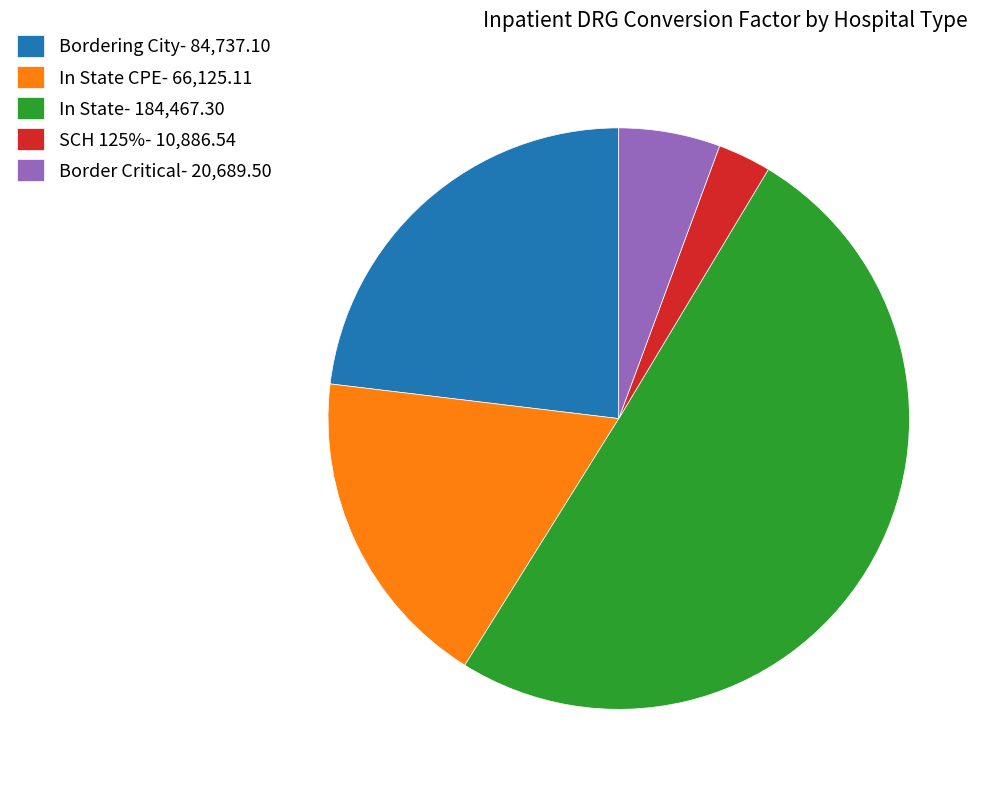

Do Bordering City- 84,737.10 and In State CPE- 66,125.11 together represent more than half of the pie?

No